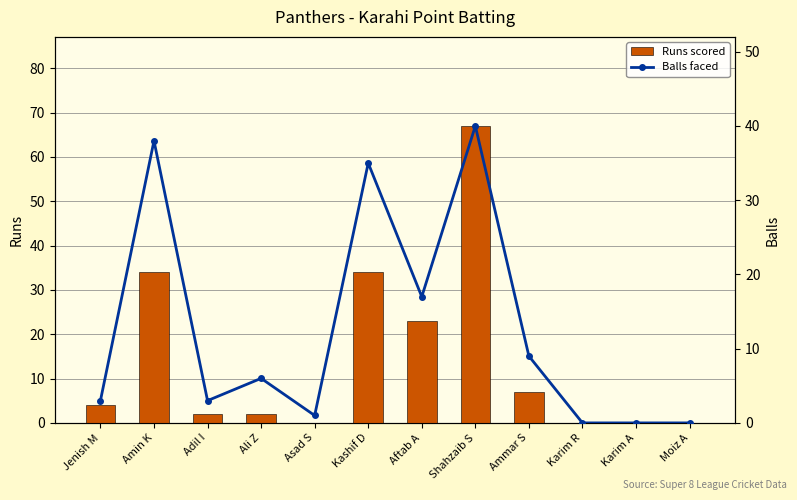

What is the difference between the highest and lowest values at Shahzaib S?

27